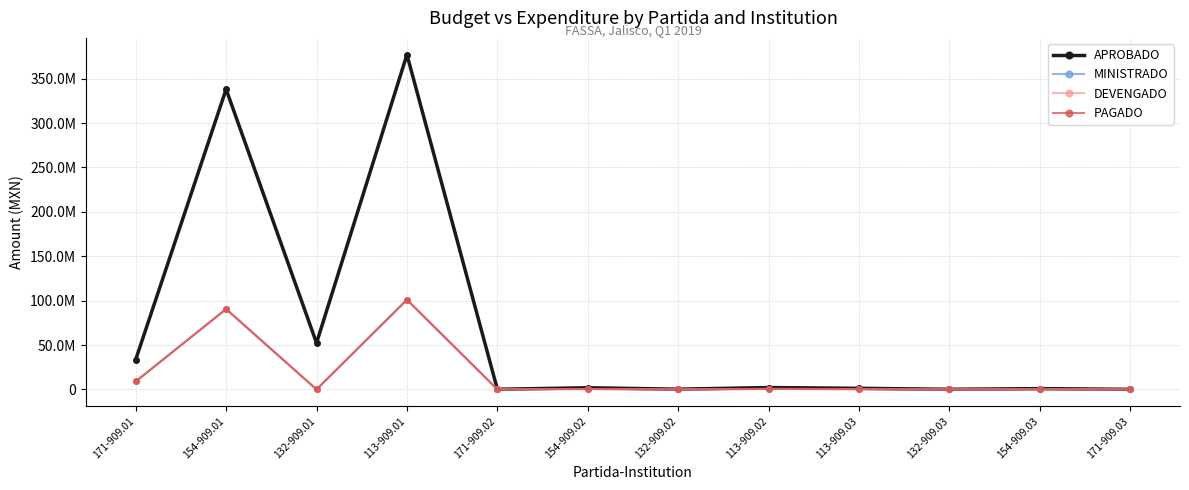

Does the chart have visible grid lines?

Yes